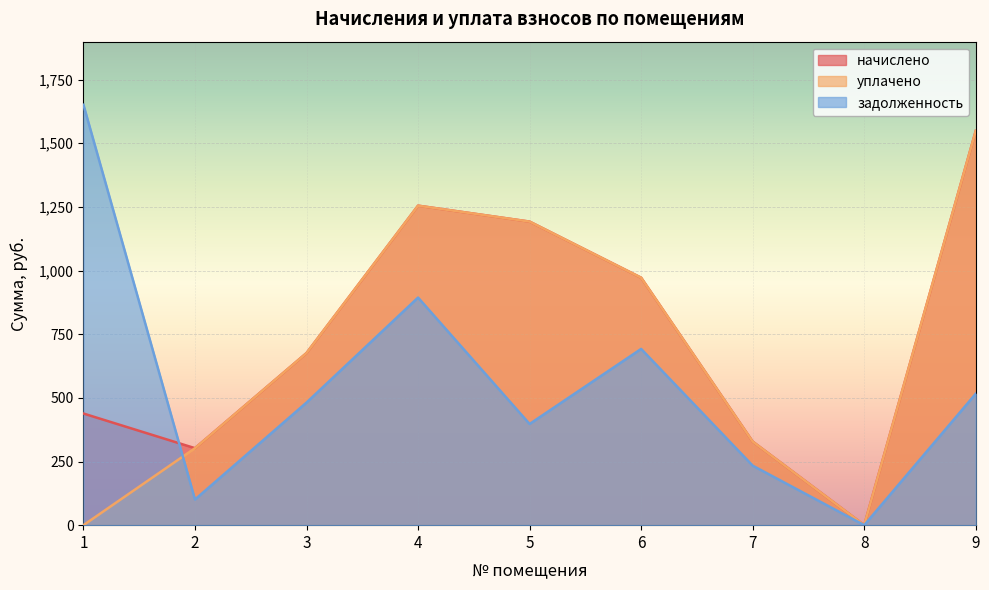

How many lines are shown in the chart?

3